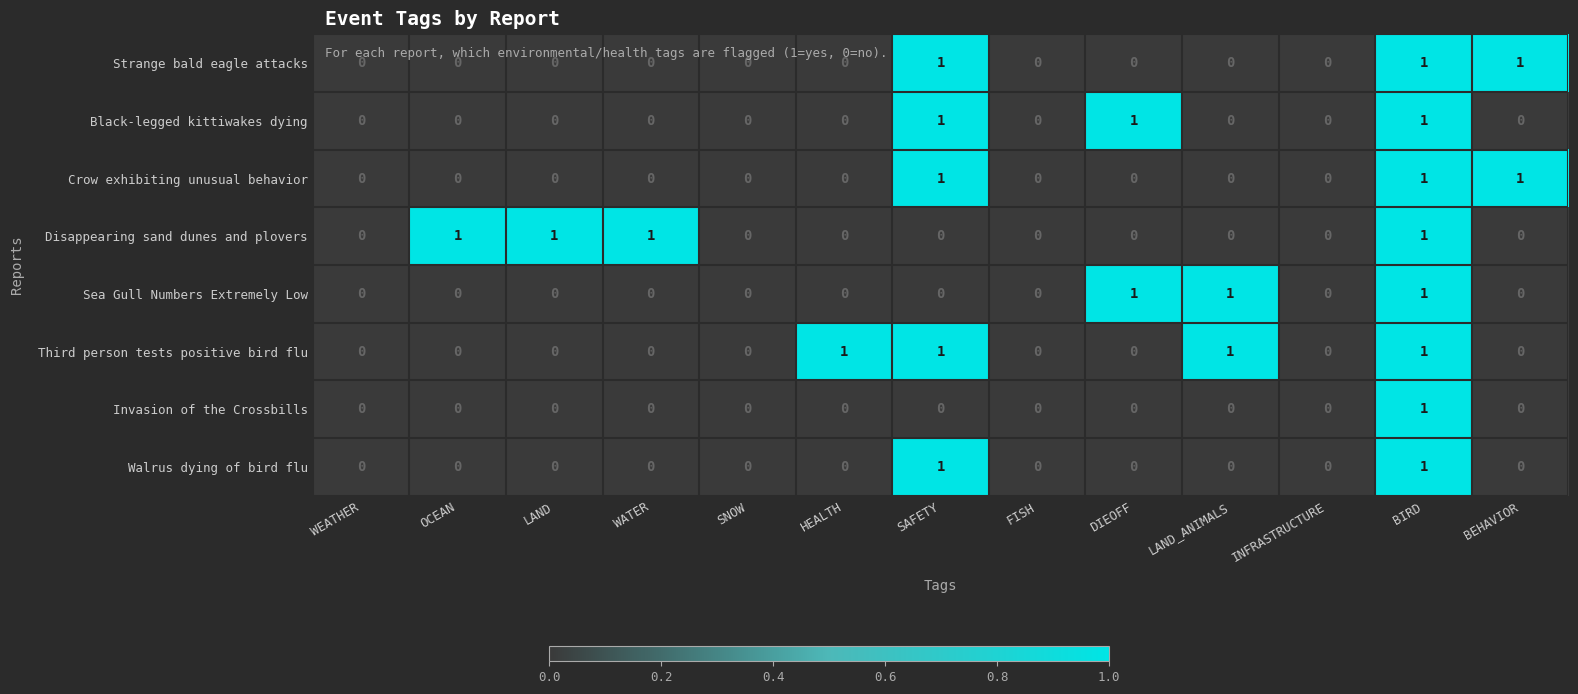

How many Black-legged kittiwakes dying values are between 0 and 1?

13